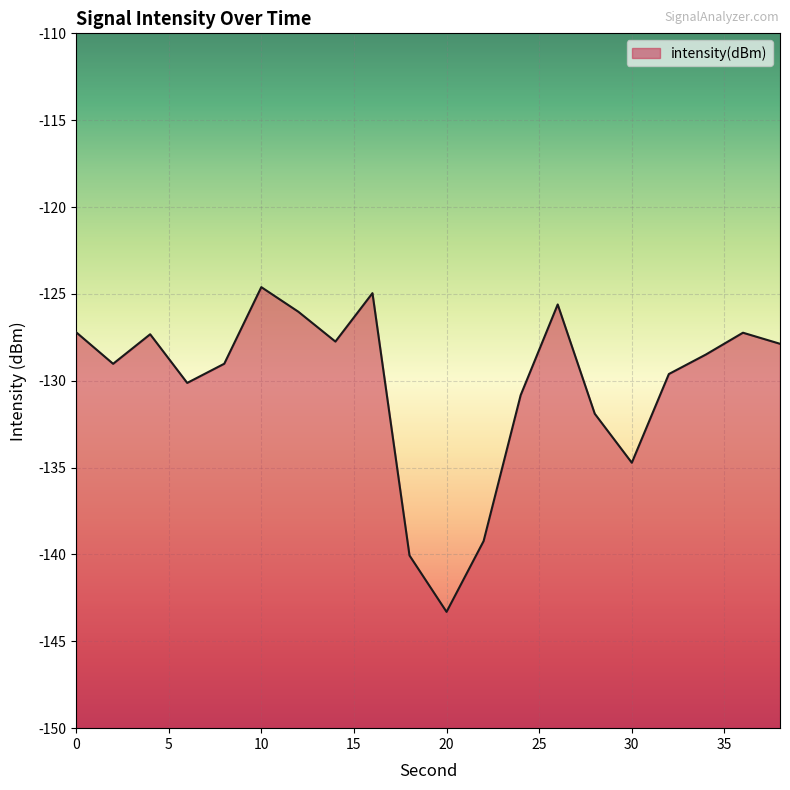

Rank the categories by value from highest to lowest.

10, 16, 26, 12, 0, 36, 4, 14, 38, 34, 8, 2, 32, 6, 24, 28, 30, 22, 18, 20